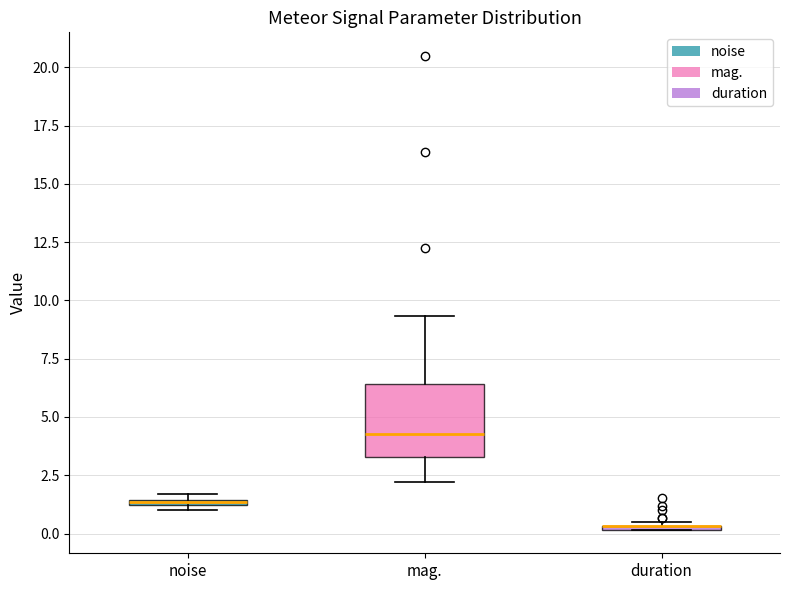

Where is the upper edge of the box for noise on the y-axis? The values are not printed on the chart, so give them approximately, as read against the axis.

1.5